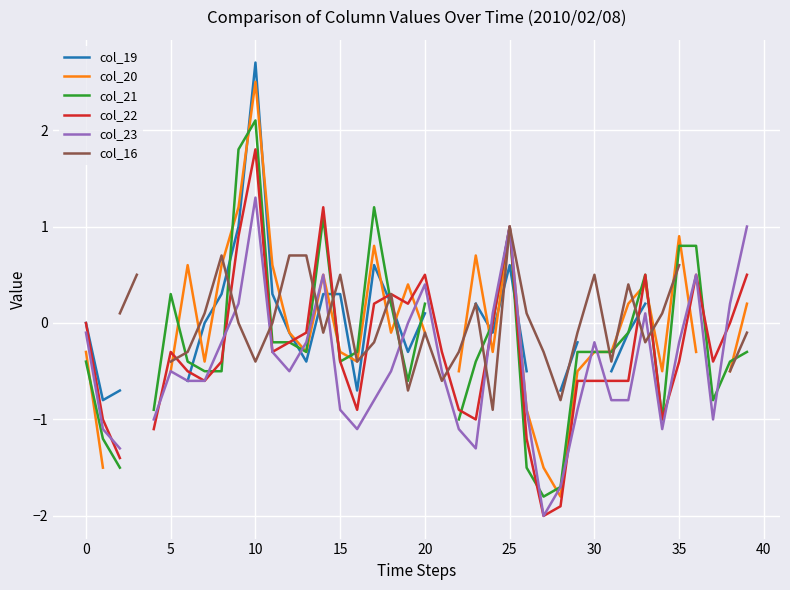

Between 14 and 25, which series saw the biggest shift?

col_16